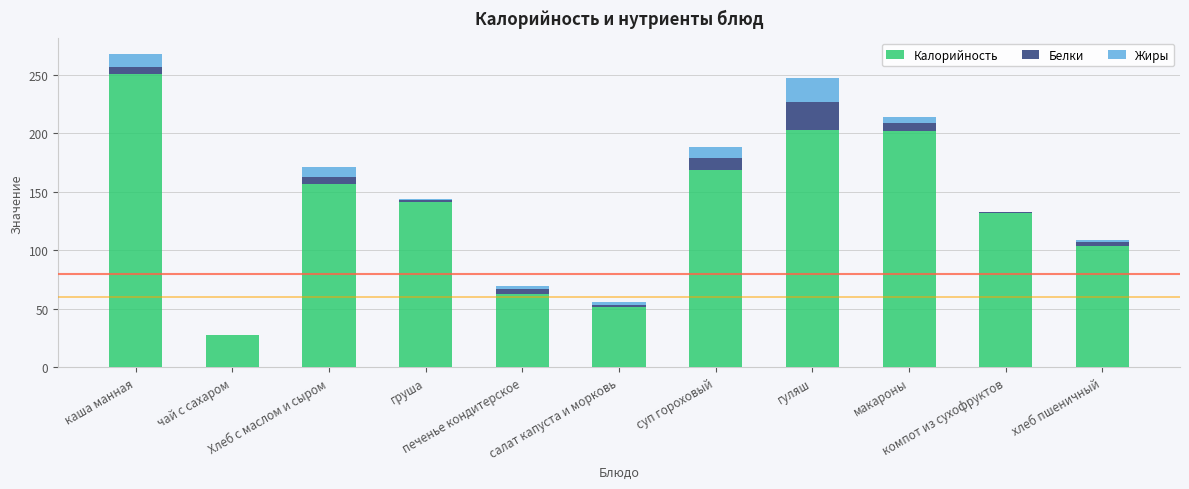

What is the highest value of the Калорийность series?

251